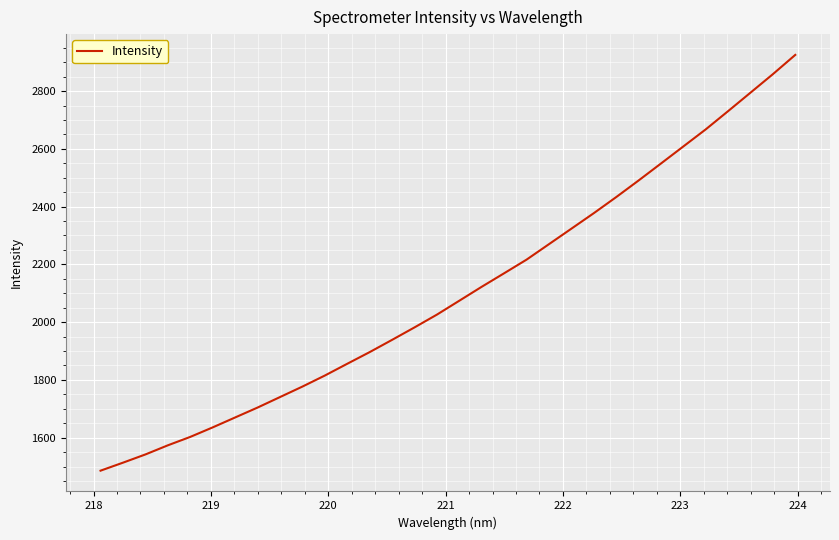

How many lines are shown in the chart?

1